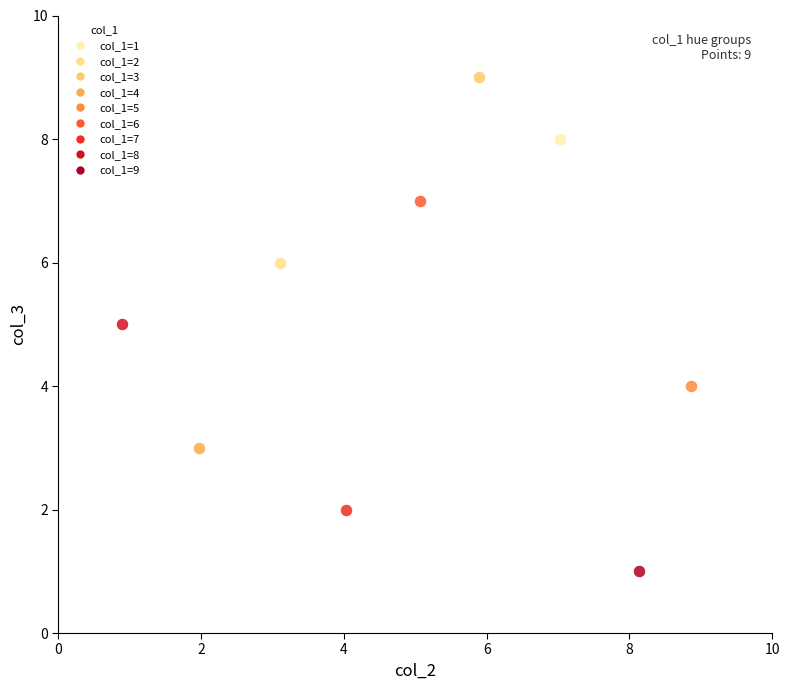

What are all the series names shown in the legend?

col_1=1, col_1=2, col_1=3, col_1=4, col_1=5, col_1=6, col_1=7, col_1=8, col_1=9